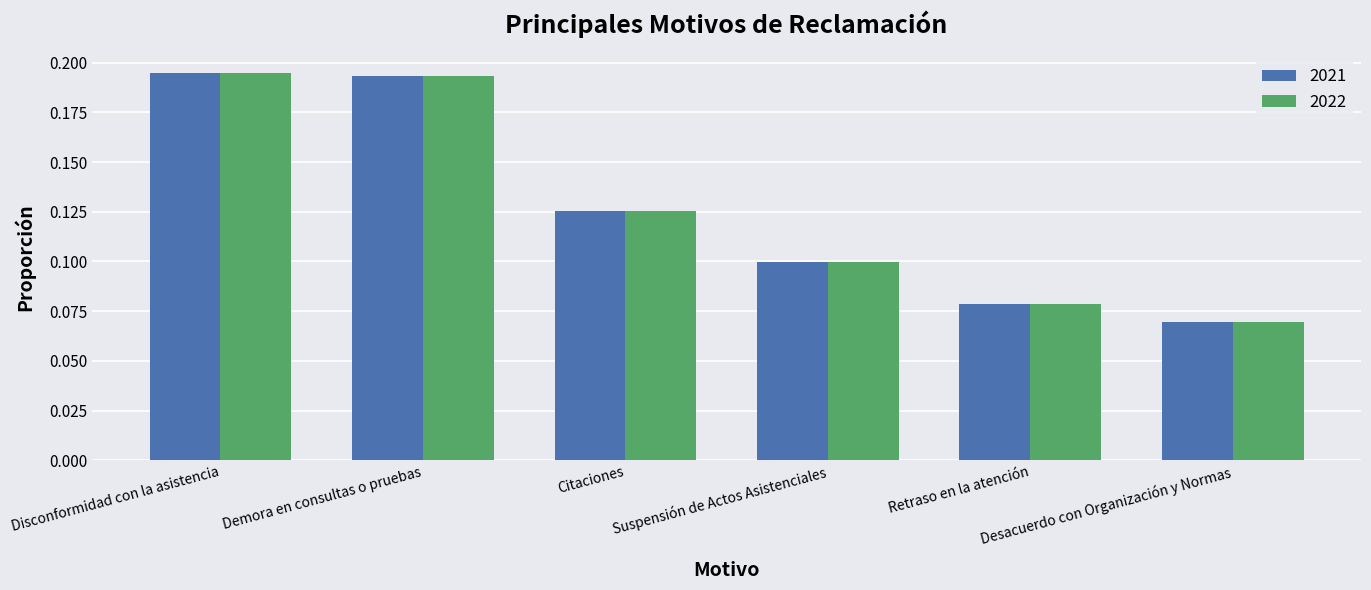

At how many categories does at least one series exceed 0?

6